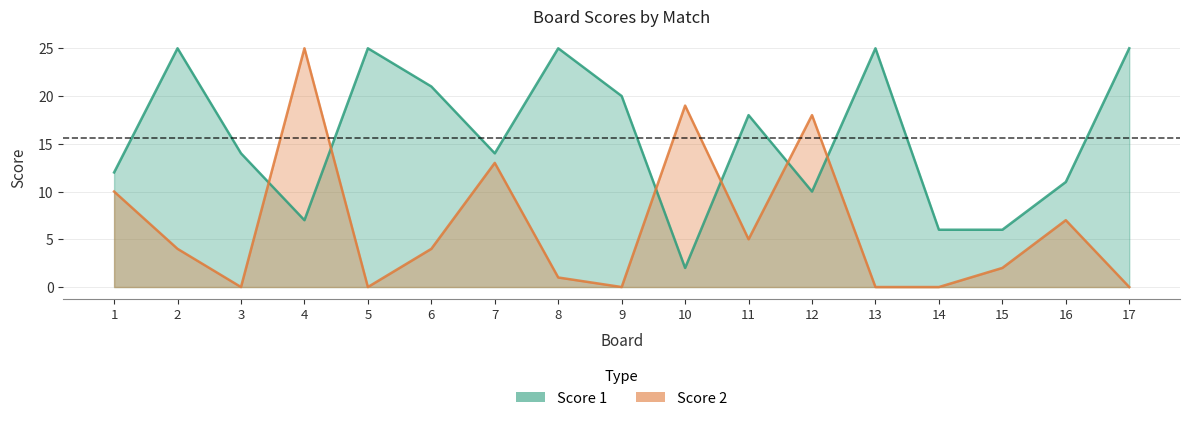

At which category does the chart reach its peak across all series?

2